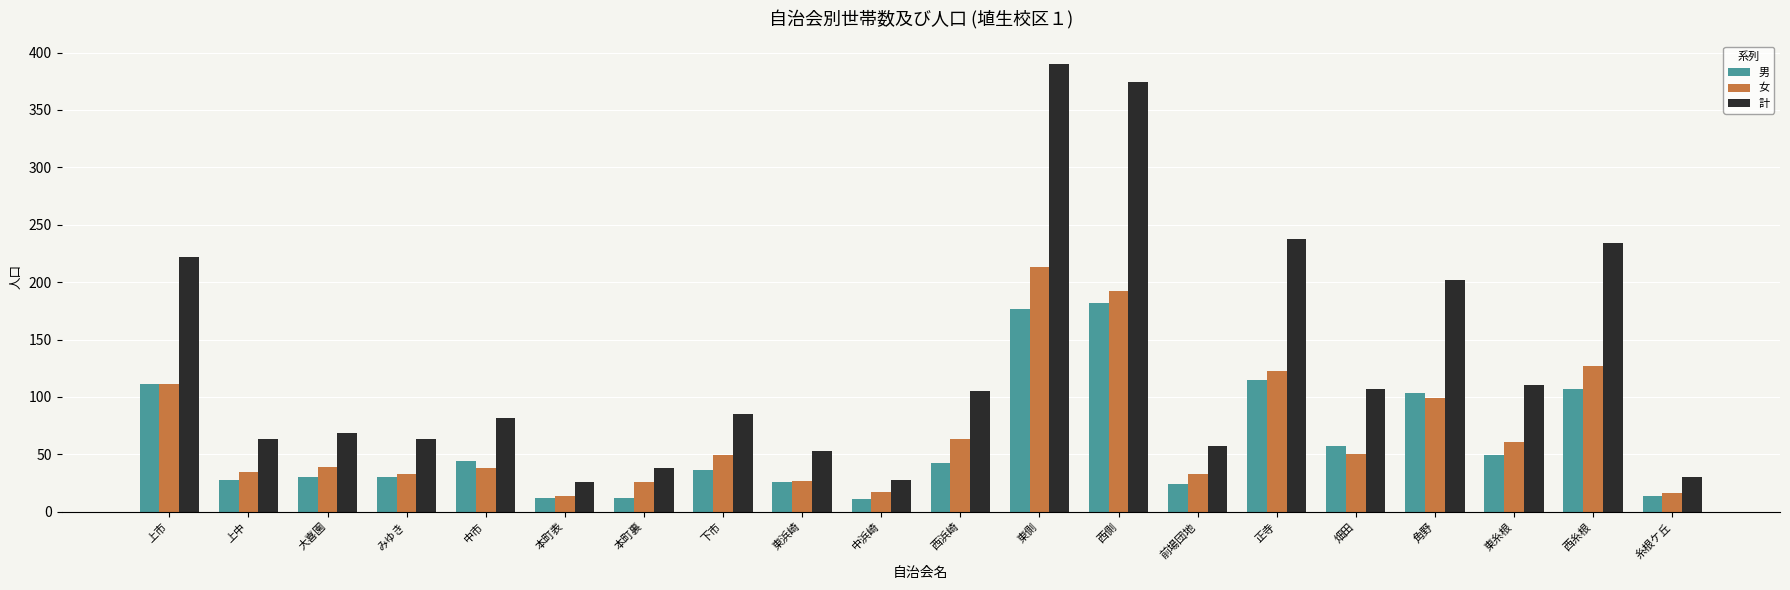

What is the total value across all series at 正寺?

476